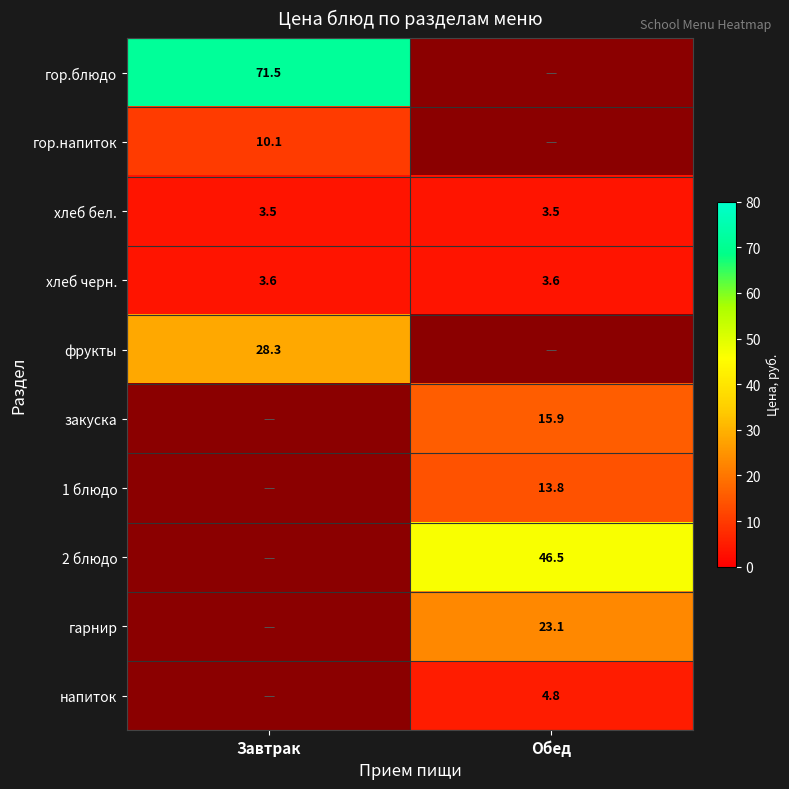

The гор.блюдо series shows 33.5 at Завтрак. True or false?

False